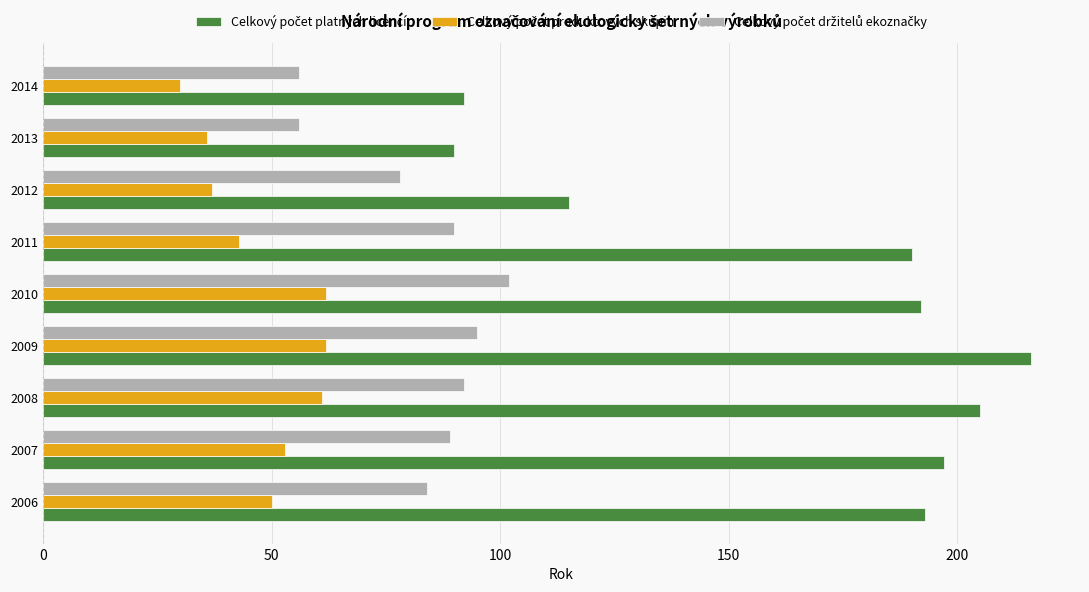

At how many categories does at least one series exceed 171?

6